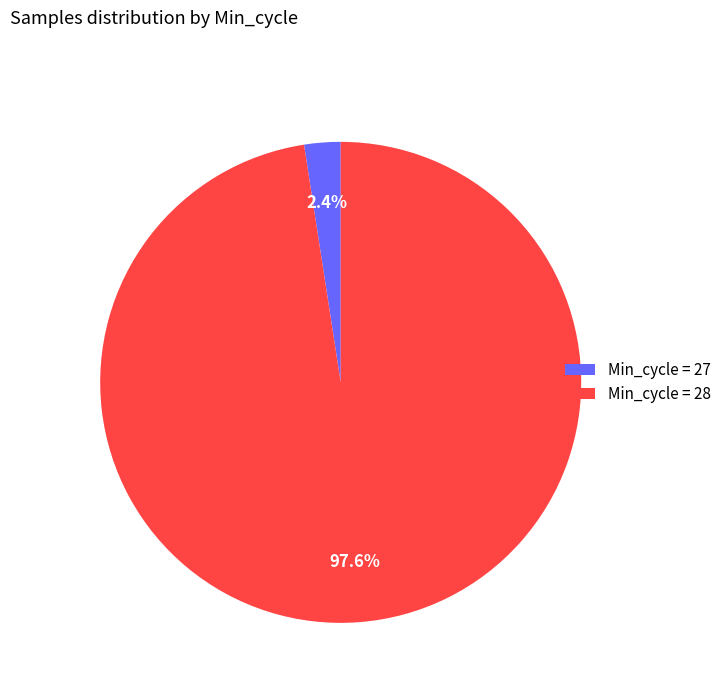

What portion of the pie excludes Min_cycle = 28?

2.4%